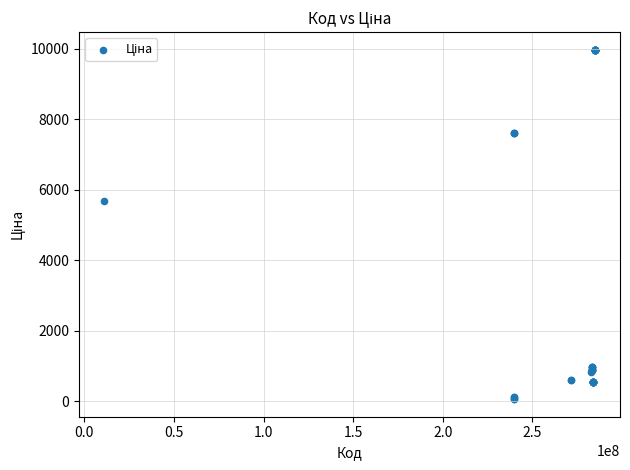

What Y value in the scatter plot is closest to 5016?

5673.8